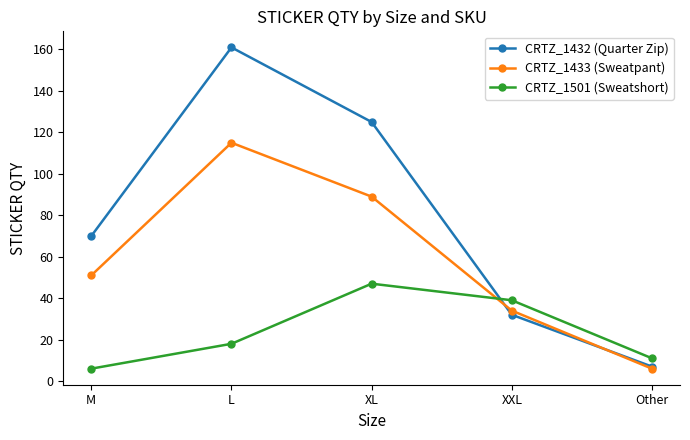

Reading right to left, list all the values displayed in this chart.

CRTZ_1432 (Quarter Zip): 7	32	125	161	70
CRTZ_1433 (Sweatpant): 6	34	89	115	51
CRTZ_1501 (Sweatshort): 11	39	47	18	6